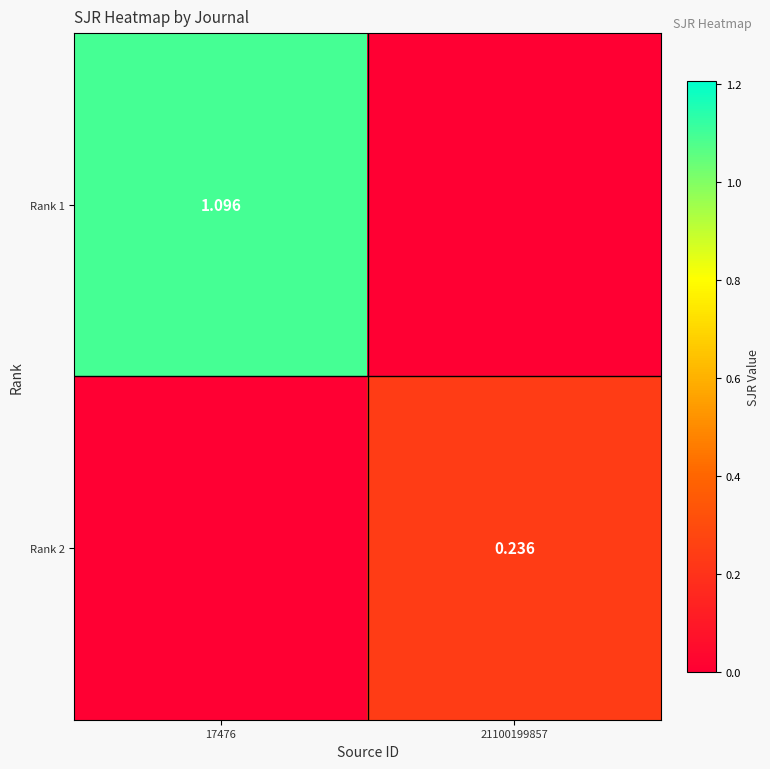

What is the sum of the Rank 2 values at 21100199857 and 17476?

0.2